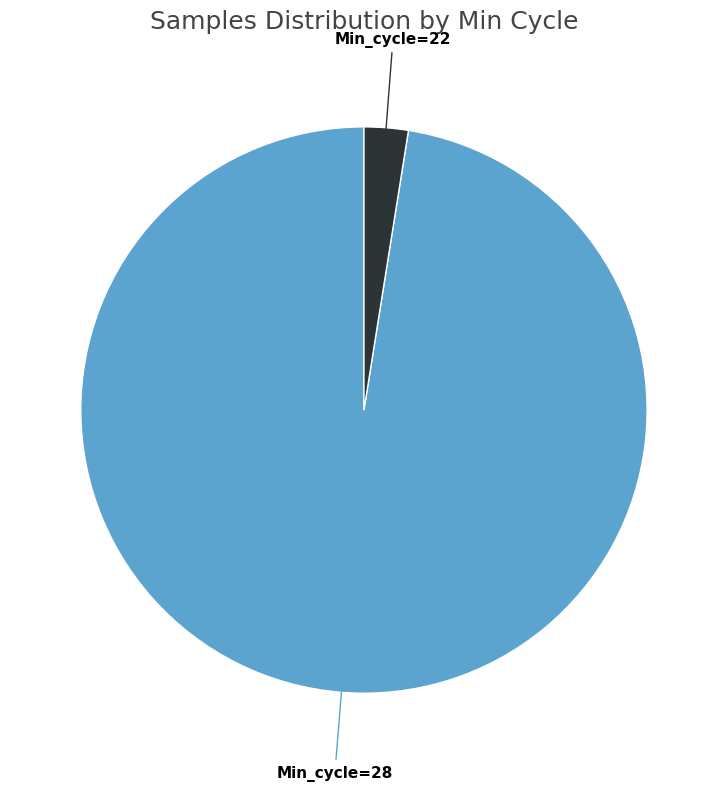

Is there a majority slice in this chart?

Yes